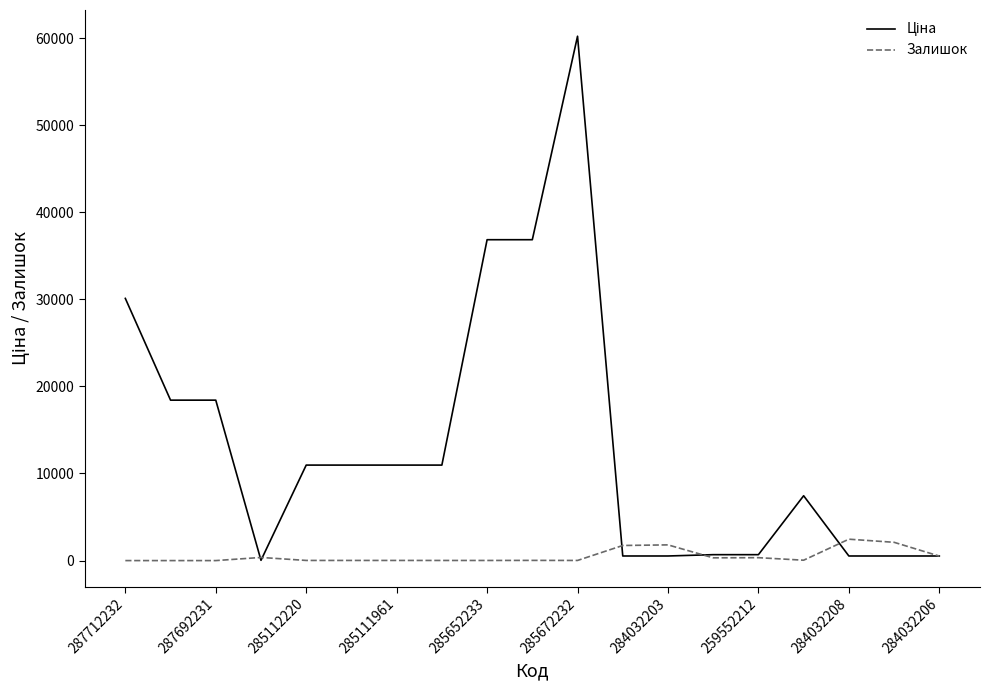

What is the maximum value shown in the chart?

60205.6